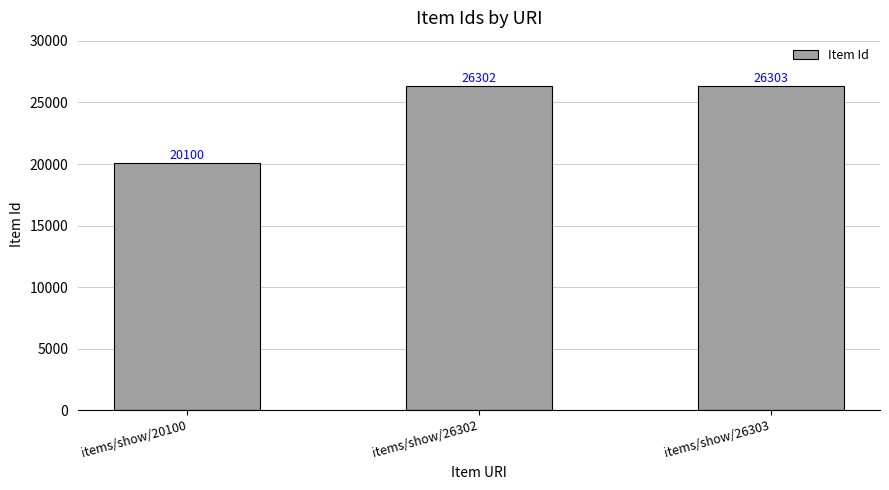

What is the sum of the values at items/show/26303 and items/show/20100?

46403